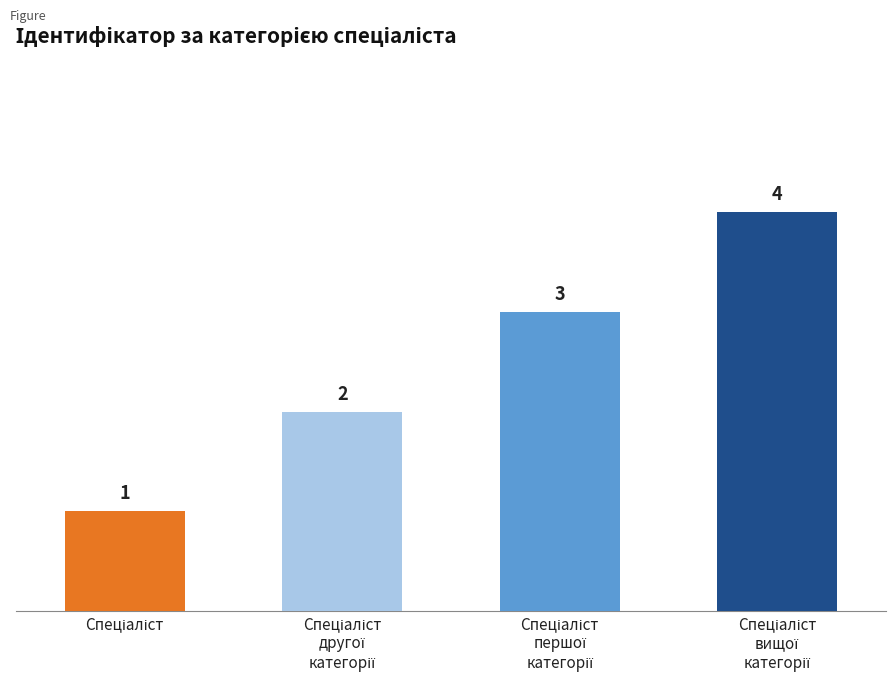

Reading left to right, list all the values displayed in this chart.

1	2	3	4